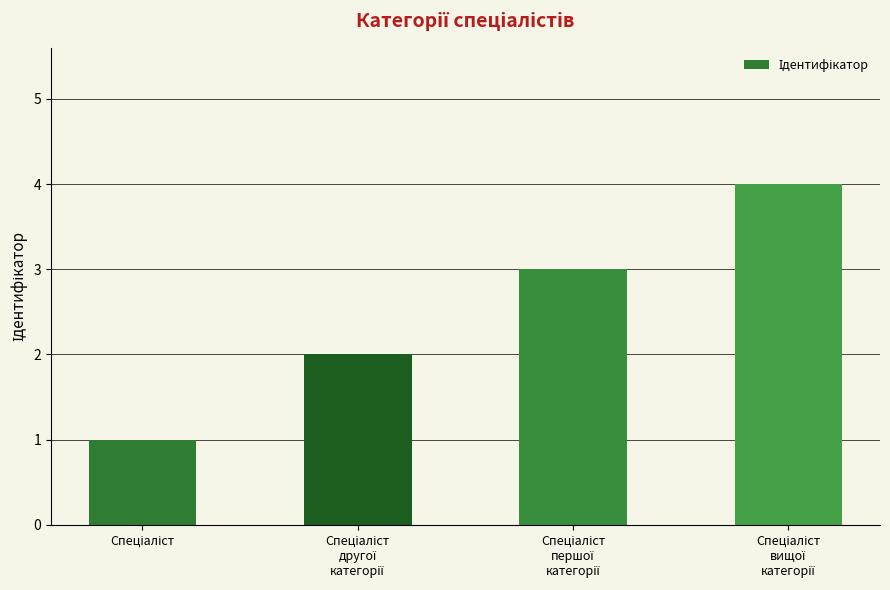

What is the difference between the maximum and second lowest values?

2